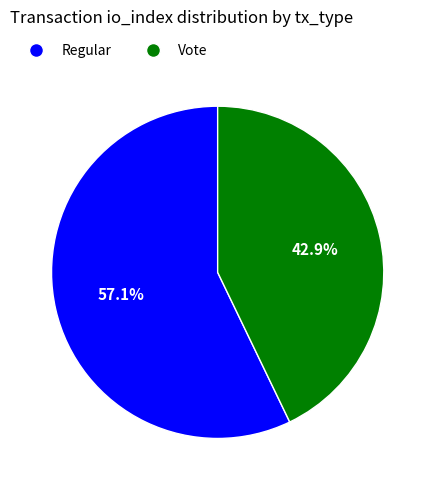

Is it true that Vote is 43% of the pie?

True